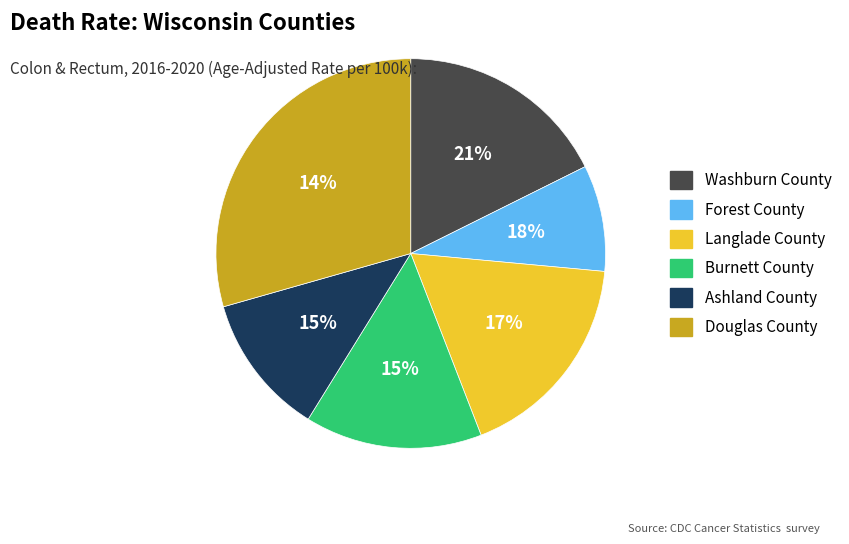

Does Ashland County account for over 50% of the chart?

No